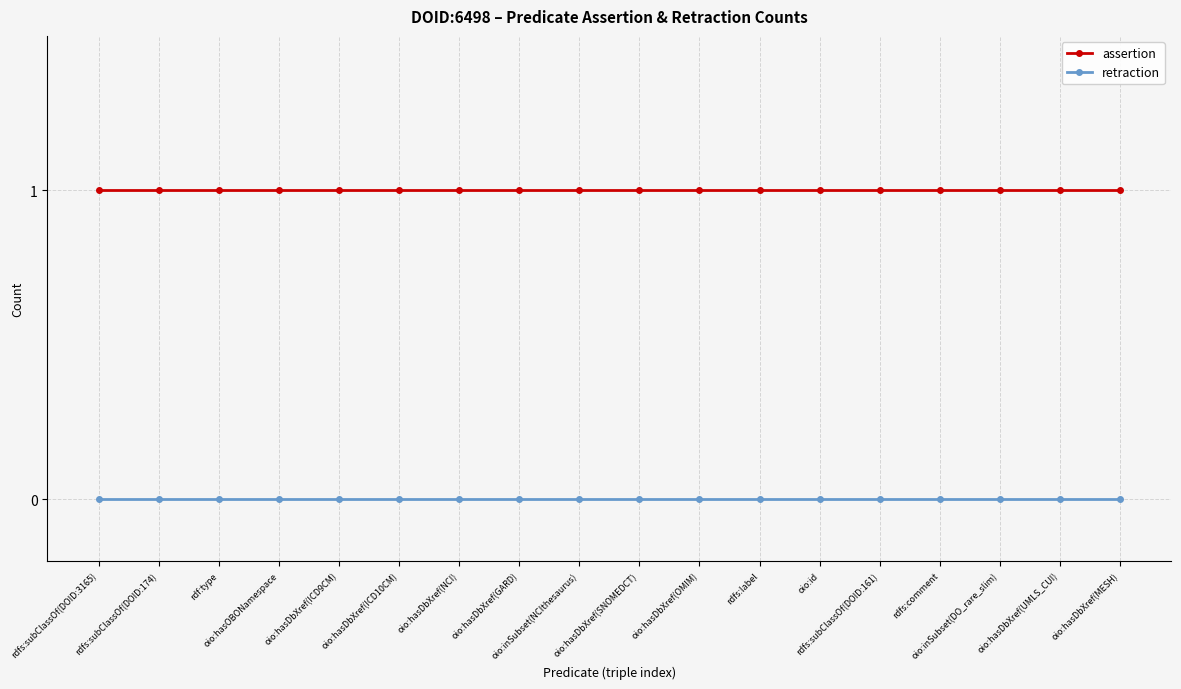

List the series in order of their peak value, lowest first.

retraction, assertion